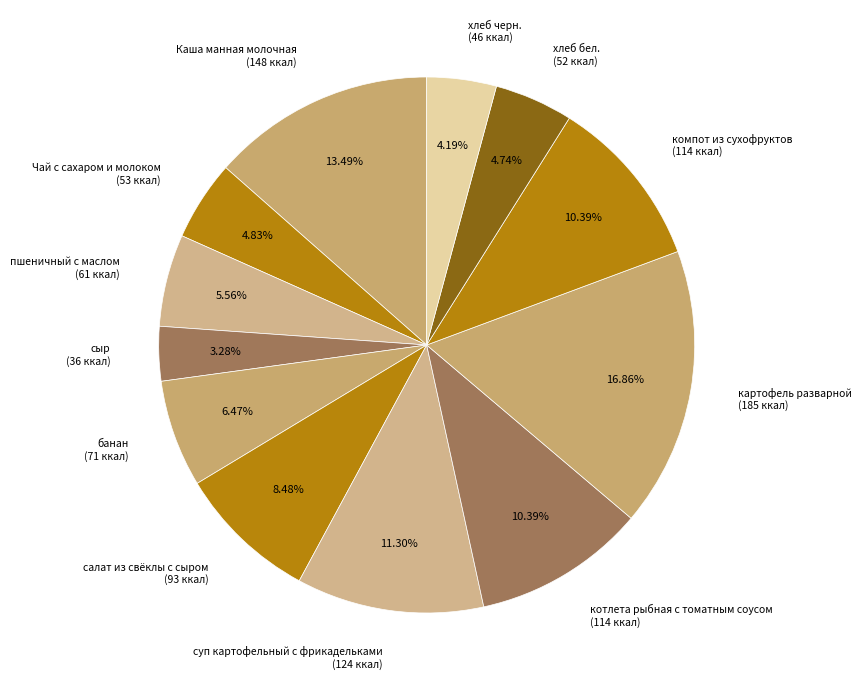

Does суп картофельный с фрикадельками represent more than half of the total?

No